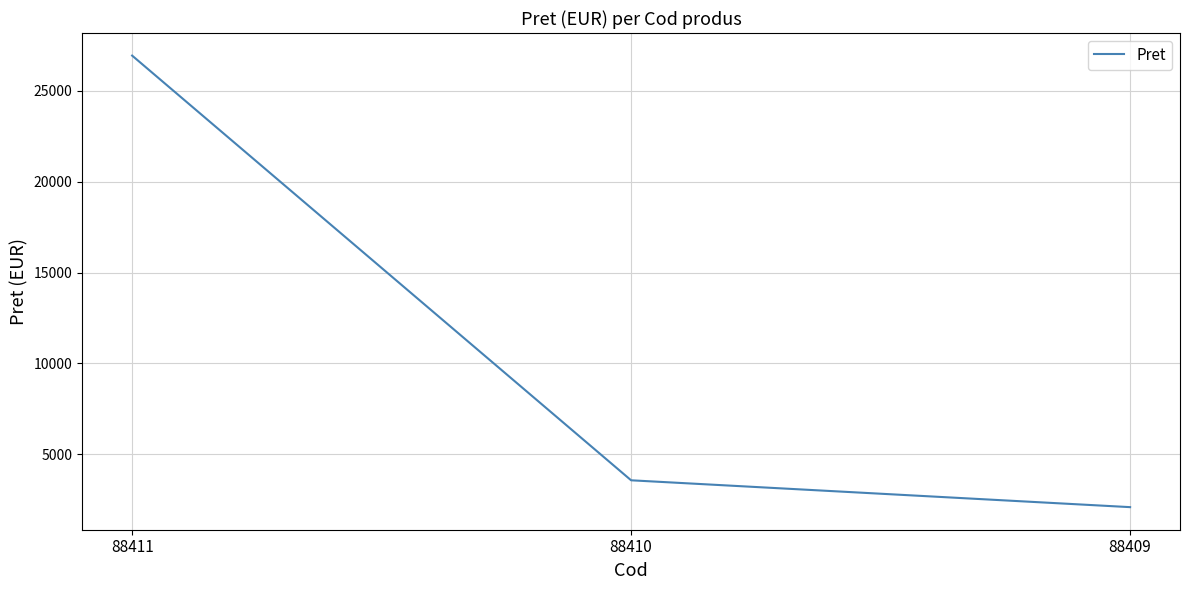

What is the average value?

10862.9